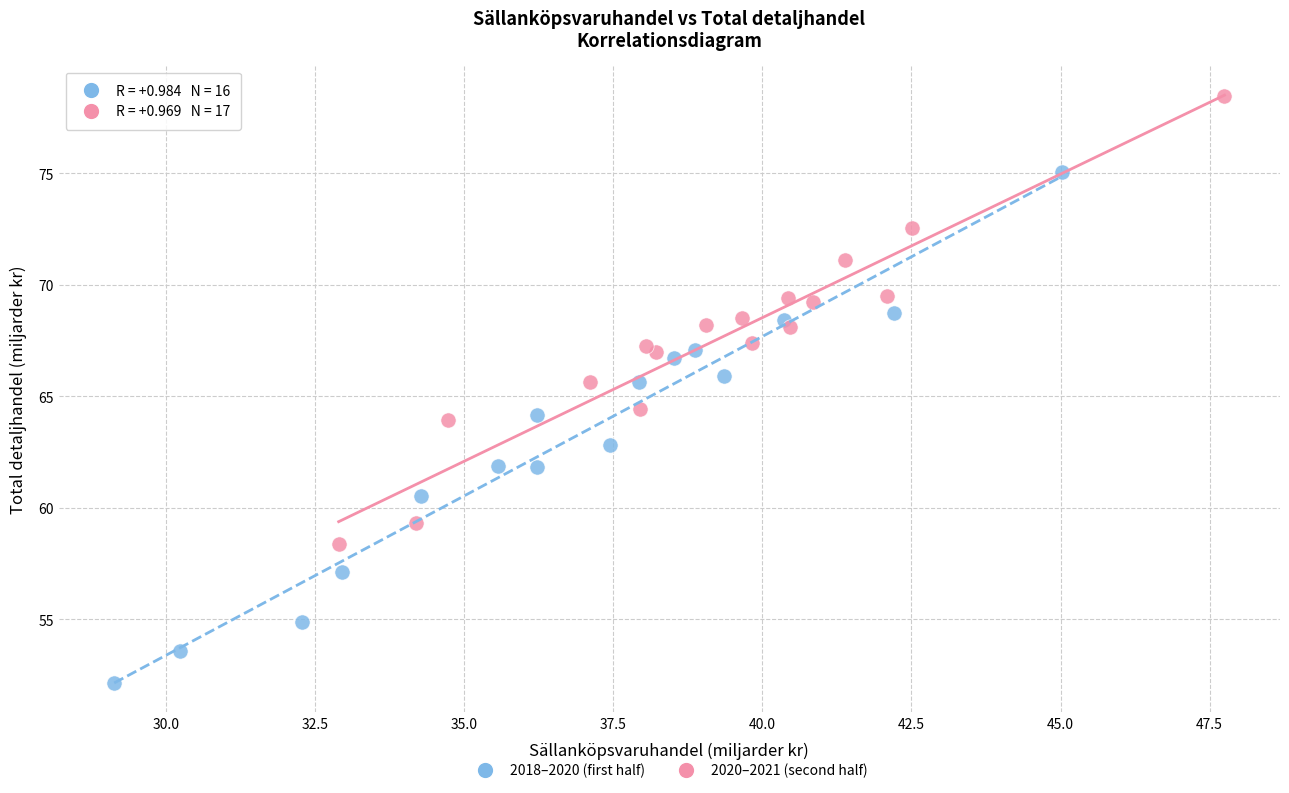

Which series has the largest Y range (max minus min)?

2018–2020 (first half)